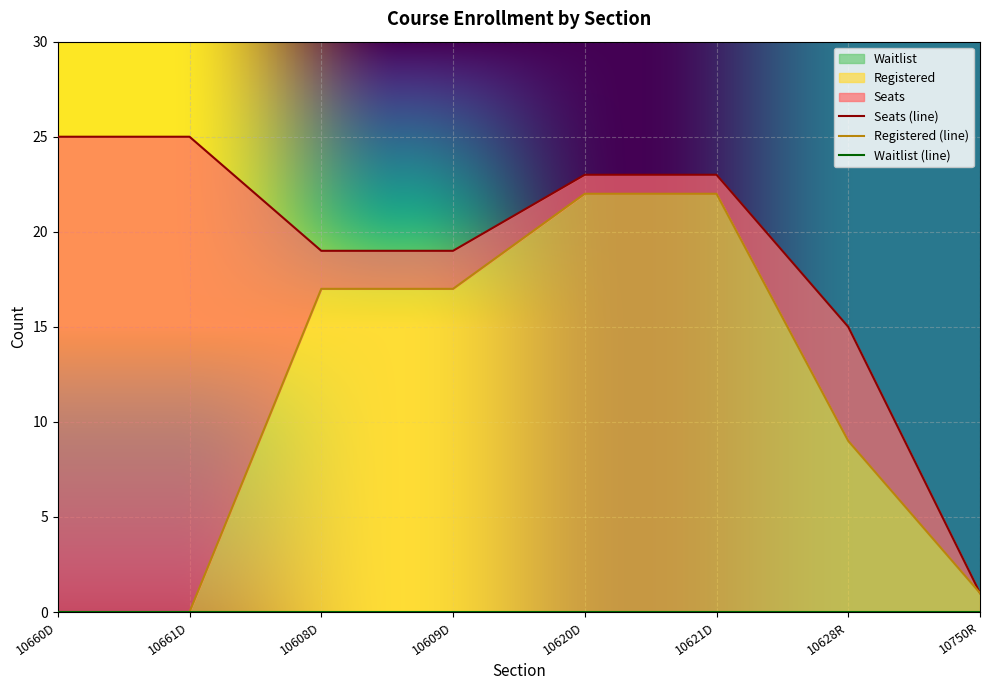

How many lines are shown in the chart?

2